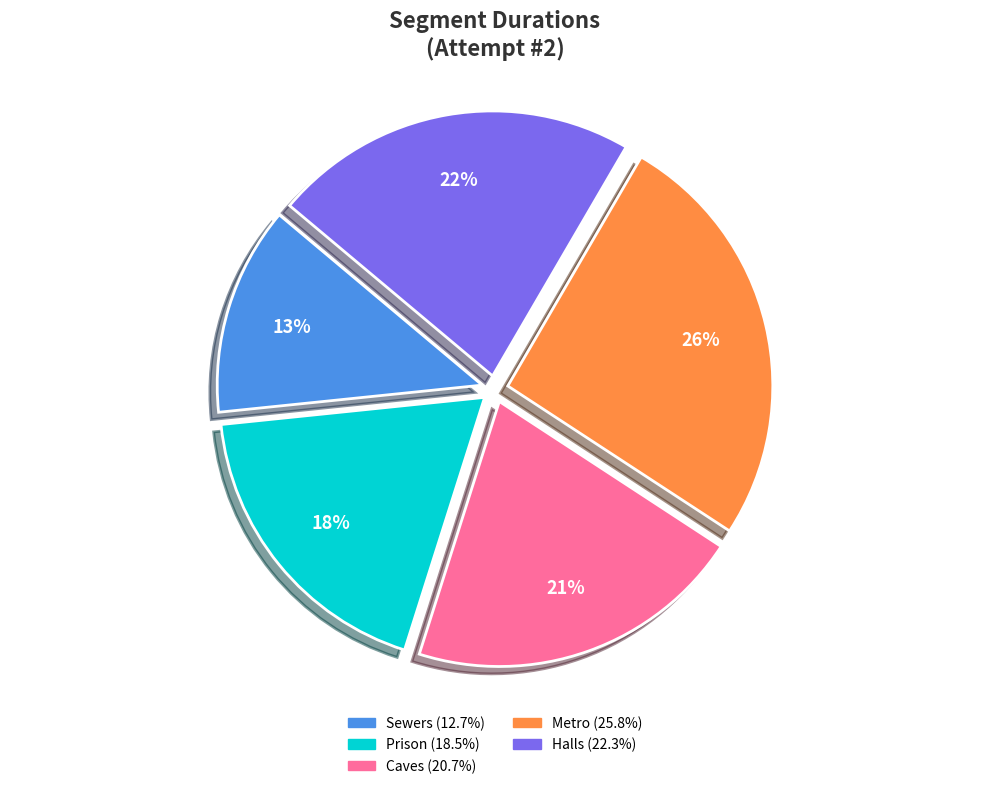

Does any single category account for the majority?

No